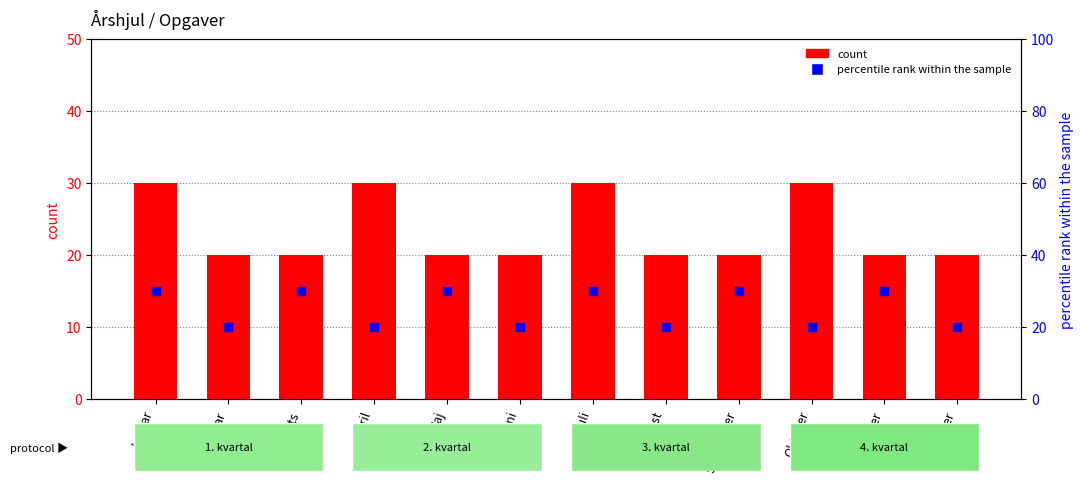

What is the total value across all series at August?

40